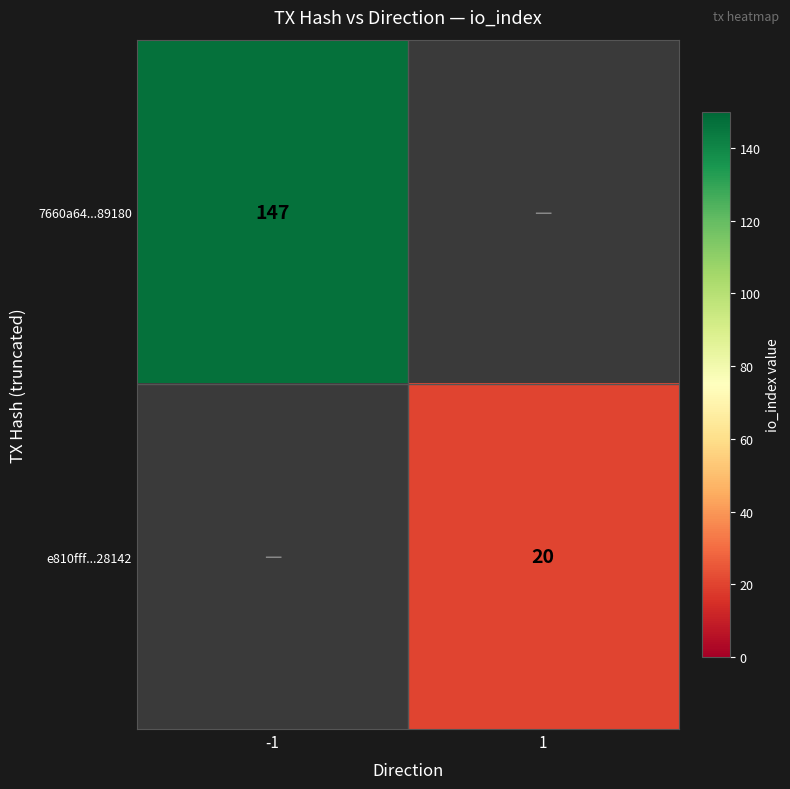

At which category does the chart reach its peak across all series?

-1